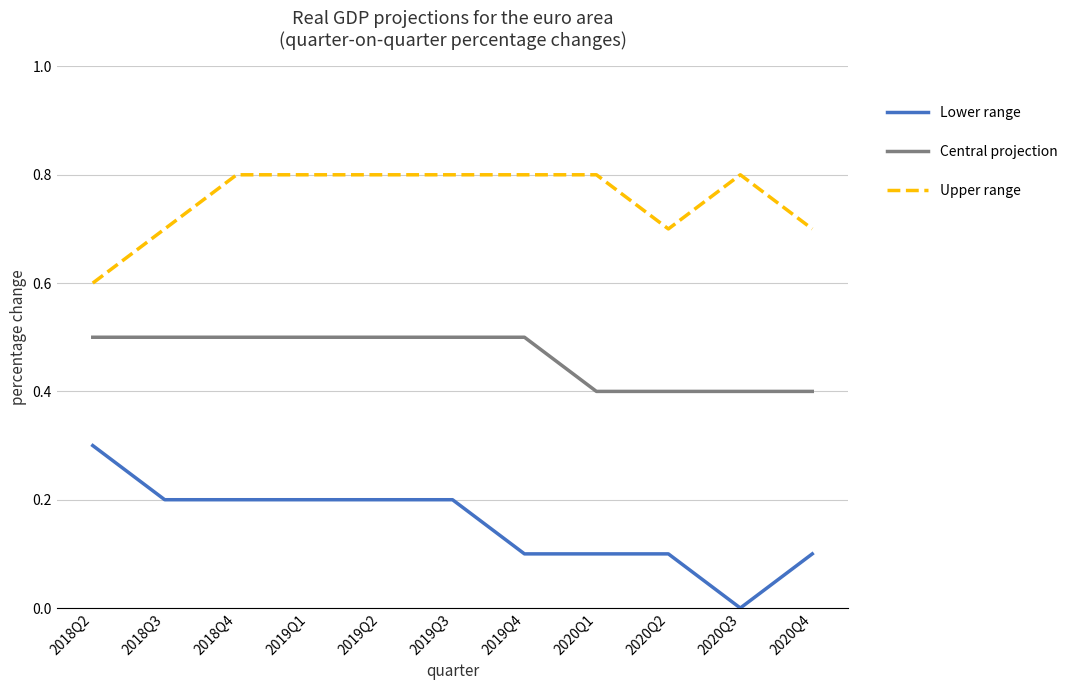

What is the spread (max minus min) of values at 2019Q2?

0.6